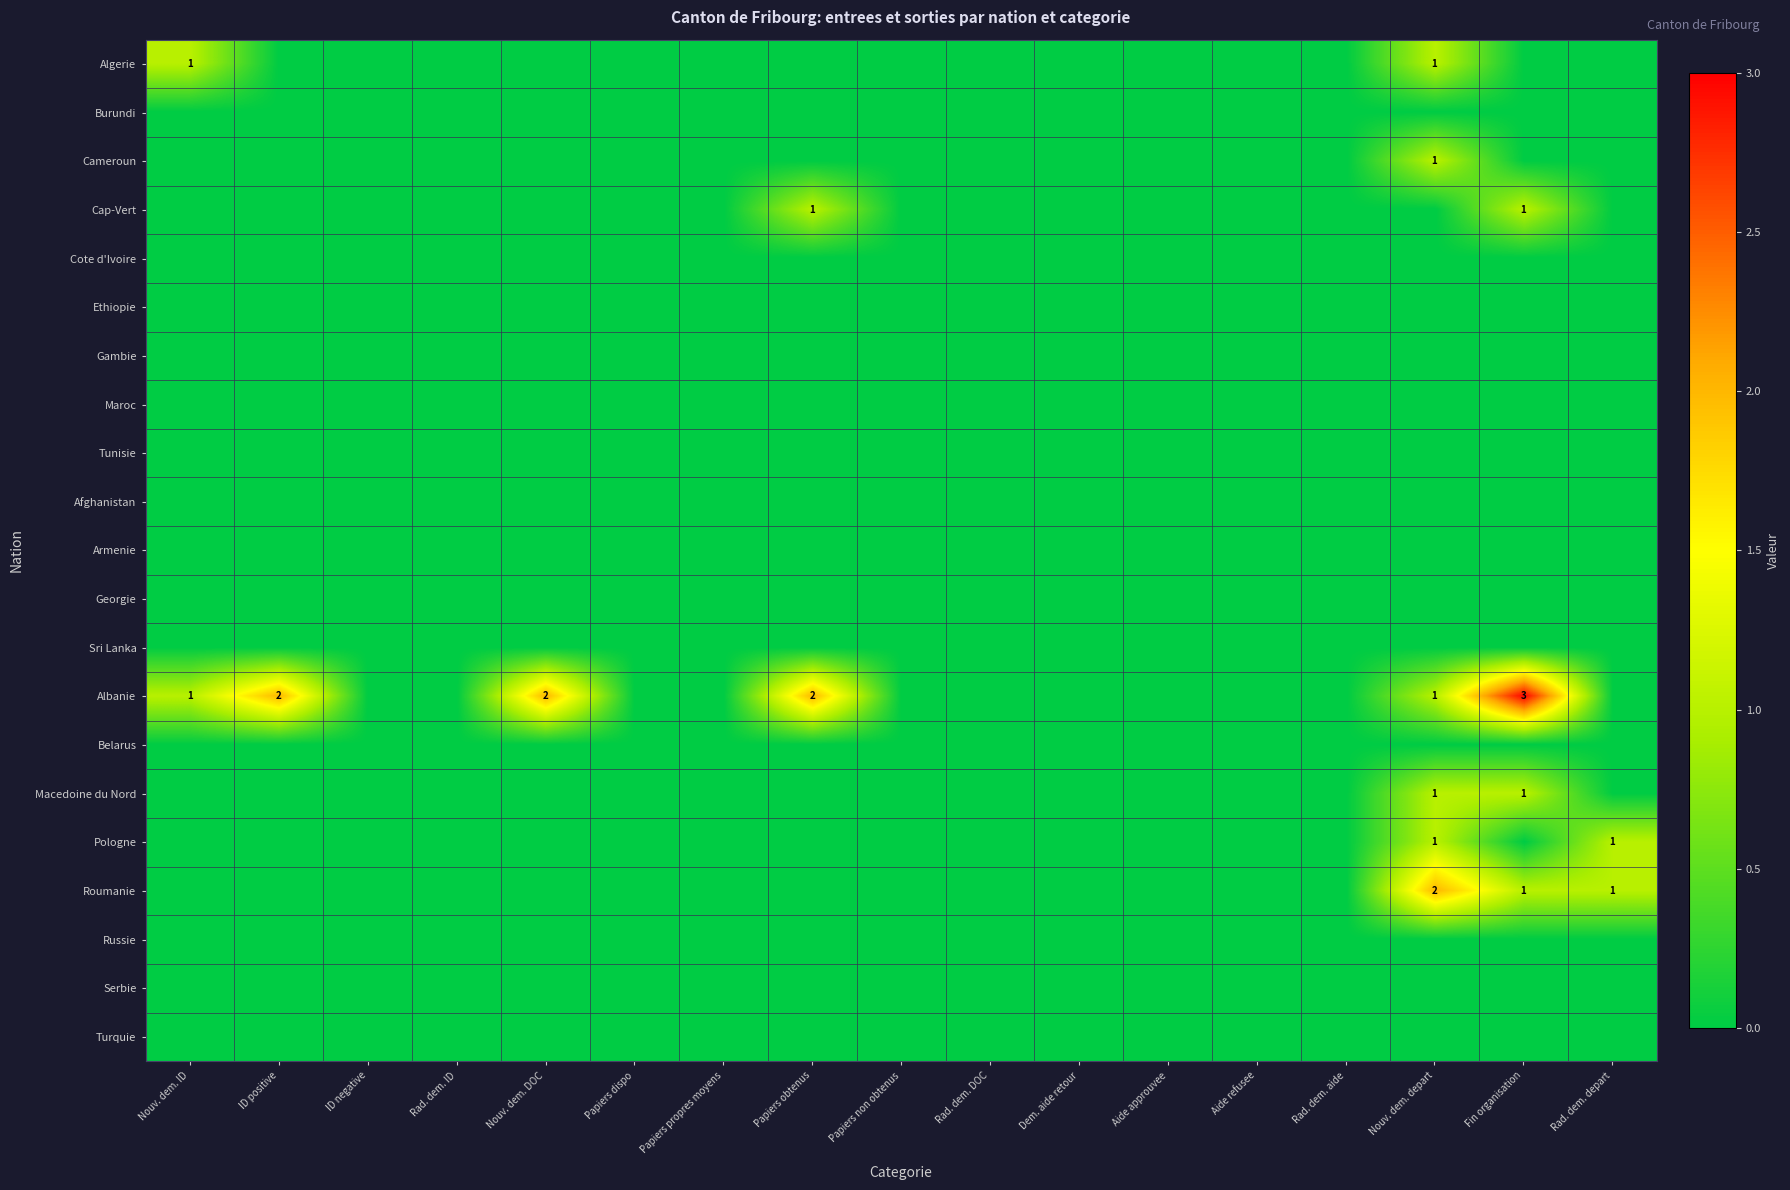

Count the number of data series in this chart.

21